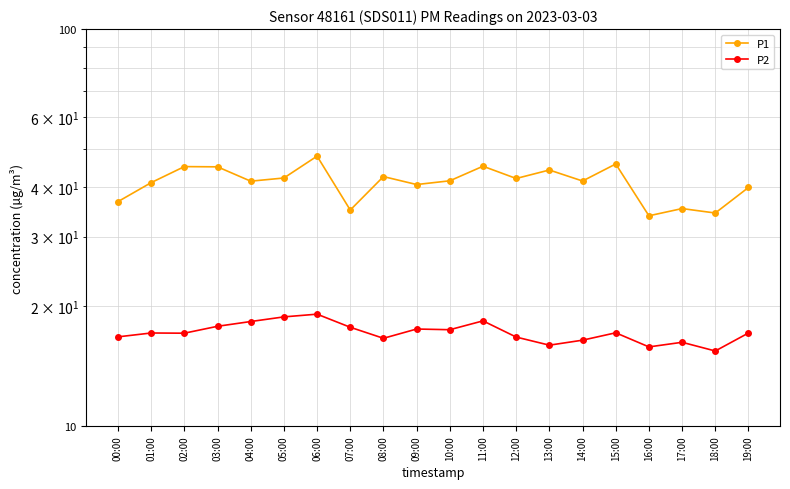

What position from the left is 09:00?

10